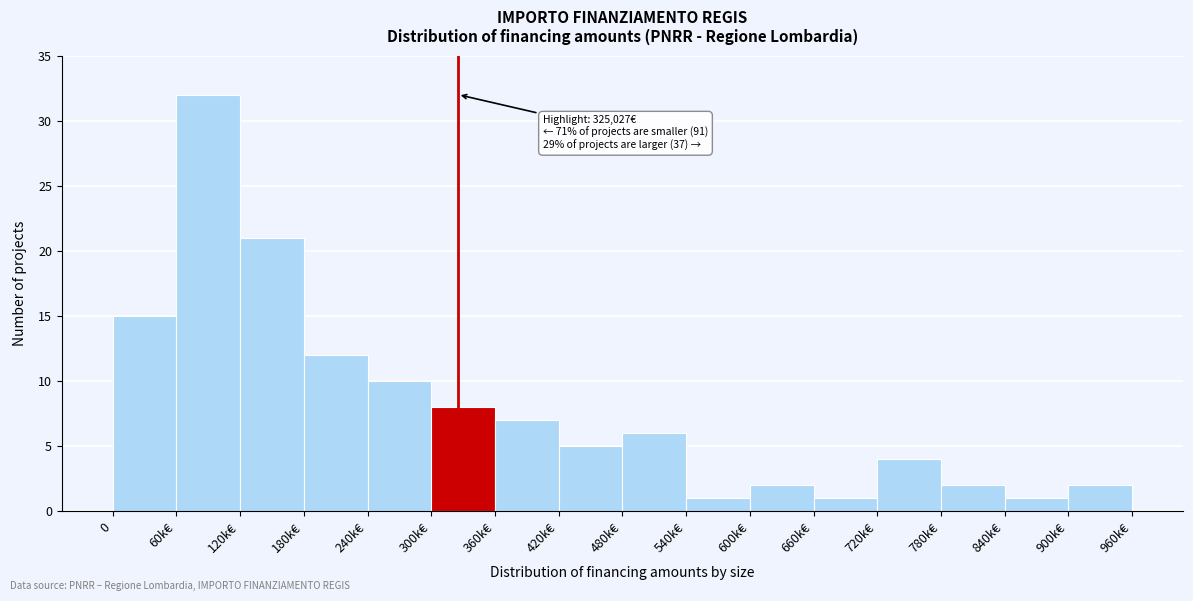

Reading right to left, extract all data points from this chart.

2	1	2	4	1	2	1	6	5	7	8	10	12	21	32	15